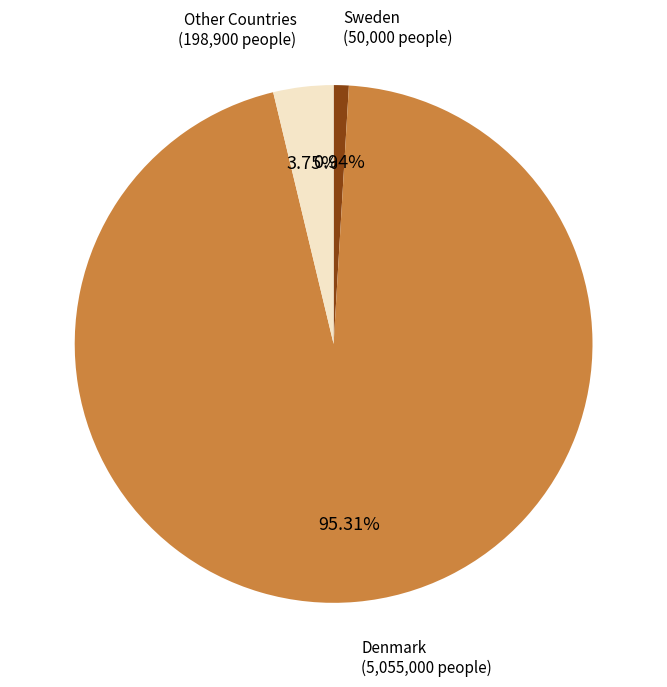

Is there a majority slice in this chart?

Yes